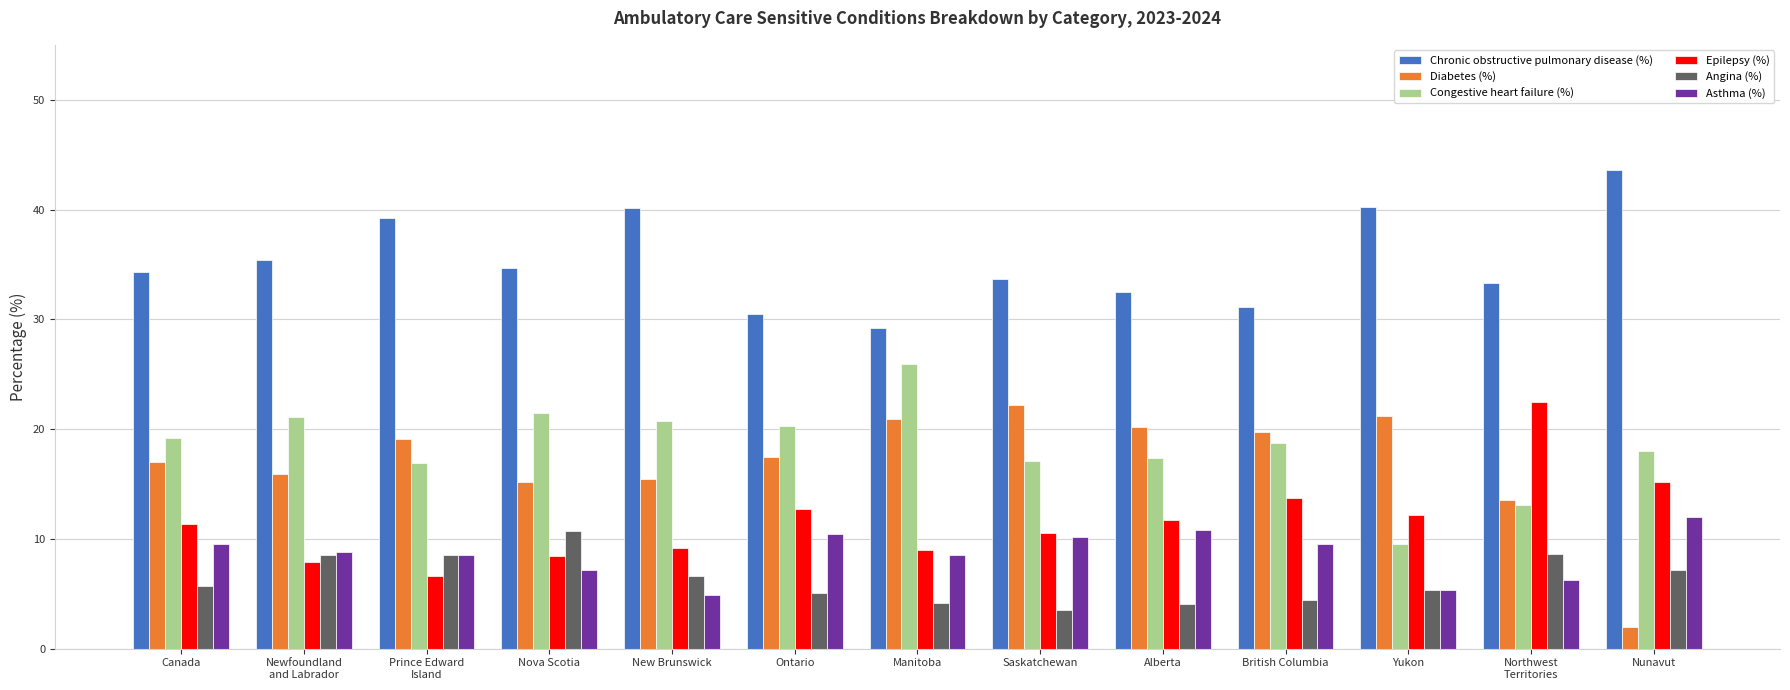

Which category has the lowest value in the Congestive heart failure (%) series?

Yukon